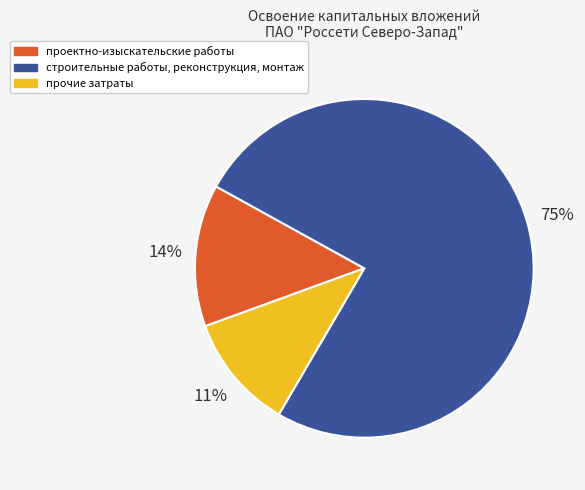

Count the number of slices in the pie.

3